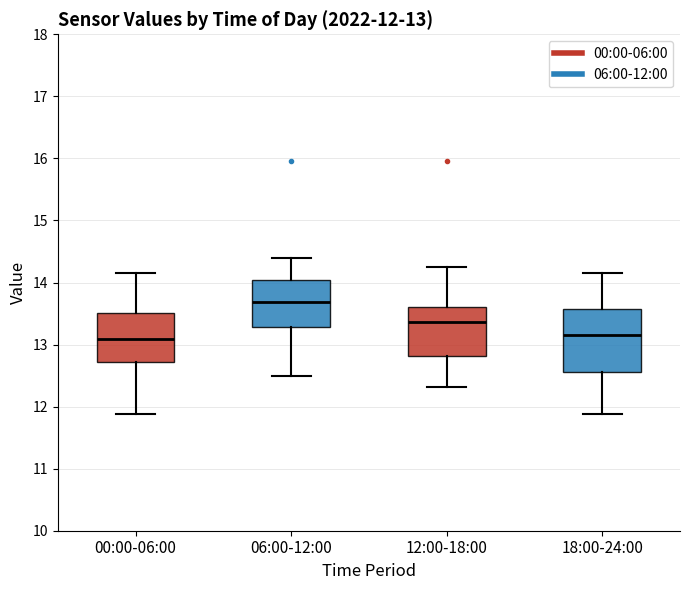

Comparing the boxes themselves (not the whiskers), which one is the tallest?

18:00-24:00